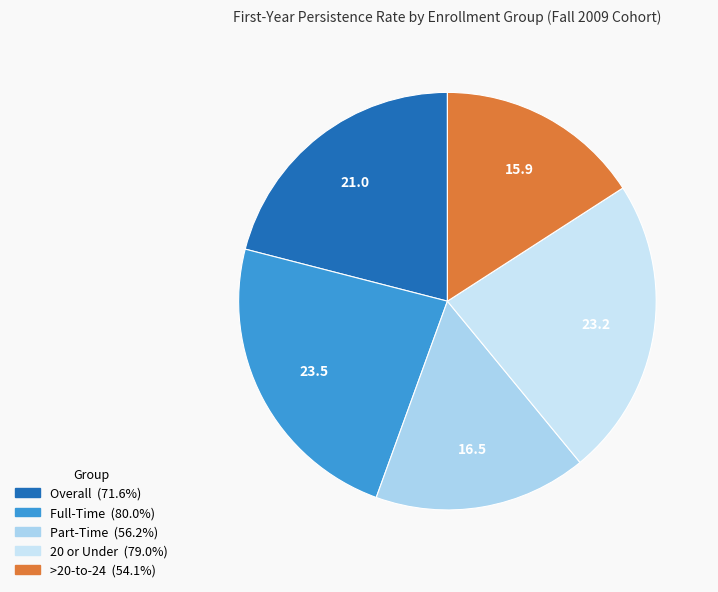

Which slice is the smallest?

>20-to-24